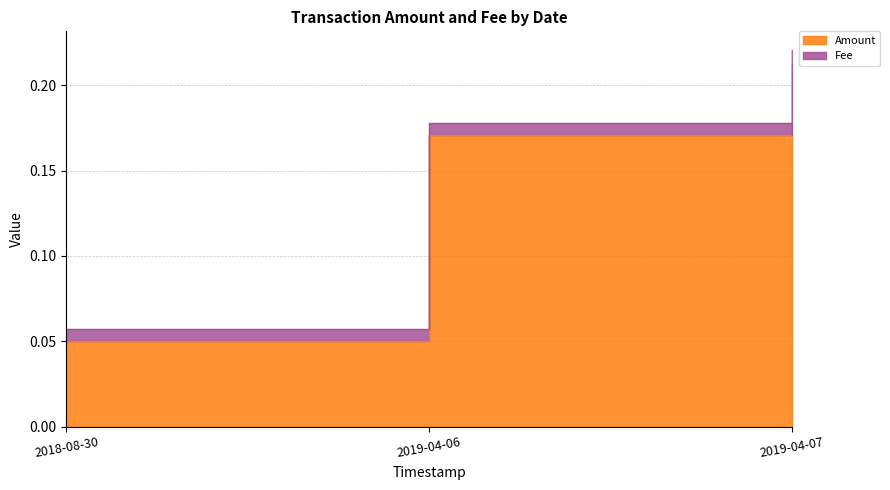

What is the maximum value shown in the chart?

0.2